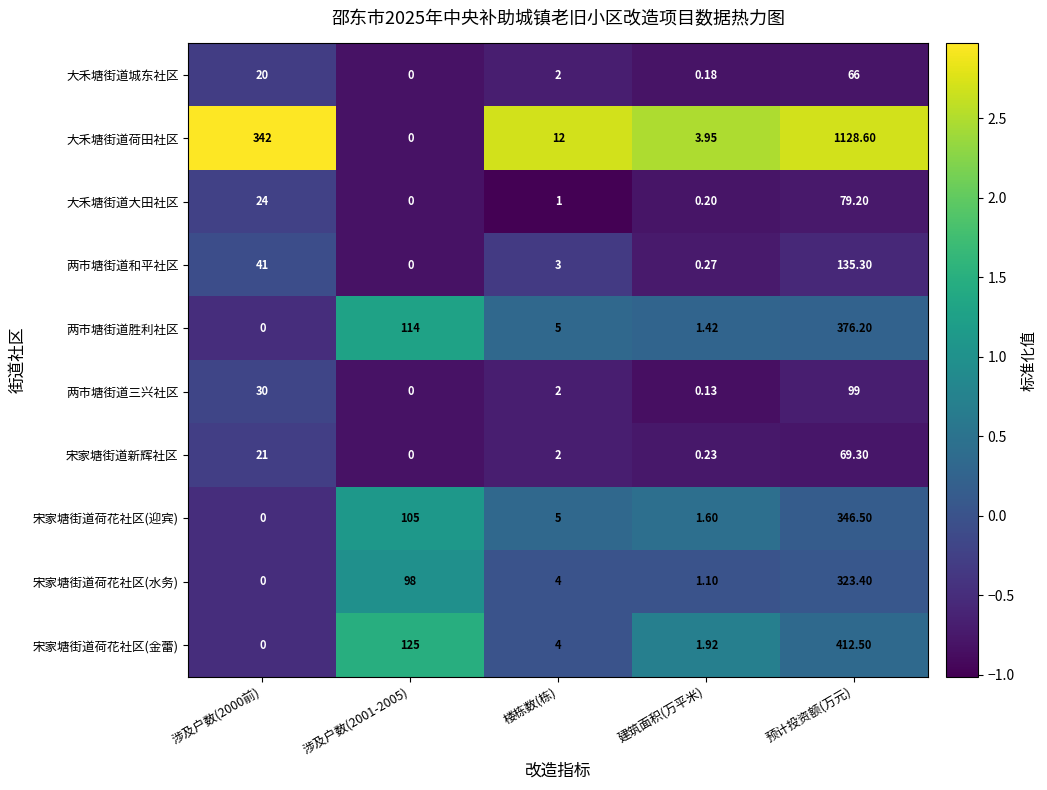

Which category has the highest value in the 宋家塘街道荷花社区(水务) series?

预计投资额(万元)